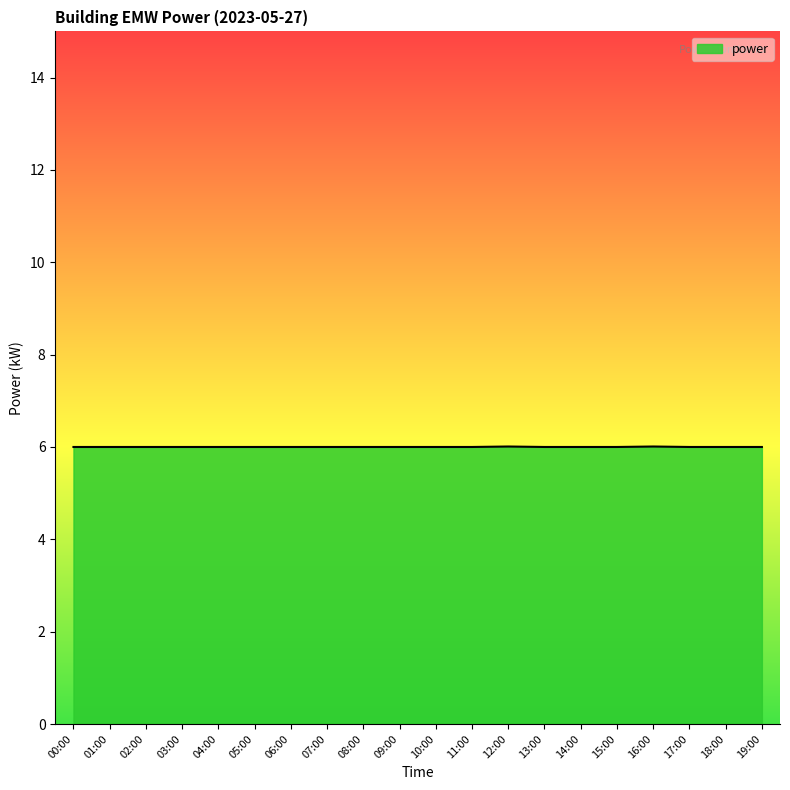

The chart shows a value of 2.3 at 15:00. True or false?

False